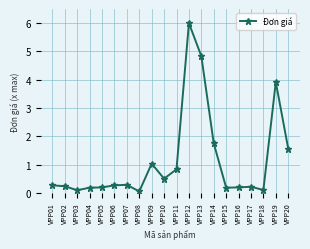

True or false: the data shows 4.8 at VPP13.

True